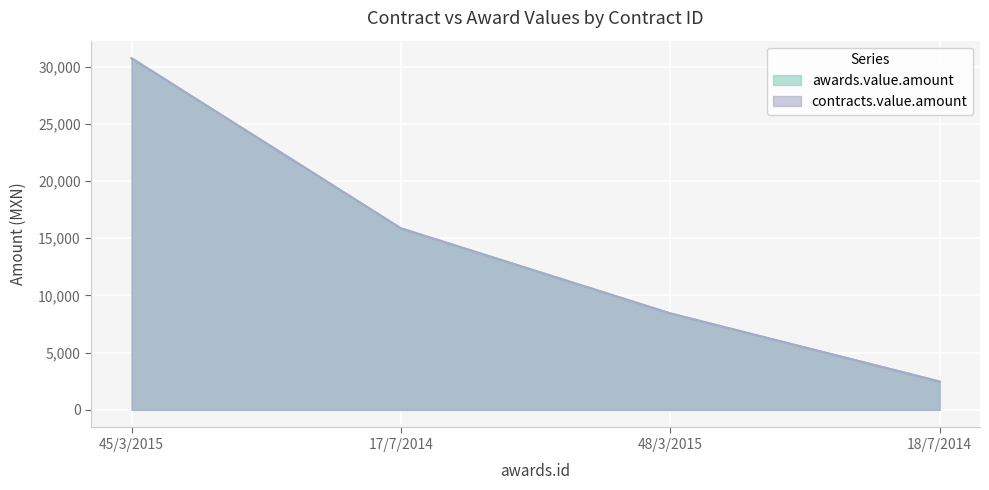

Which category has the lowest value across all series?

18/7/2014